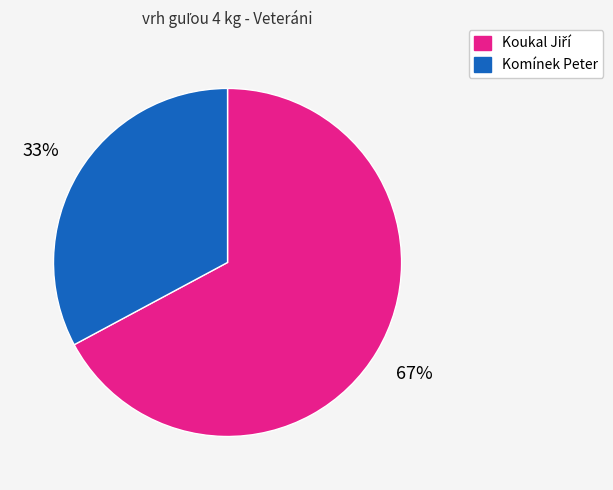

Does any single category account for the majority?

Yes